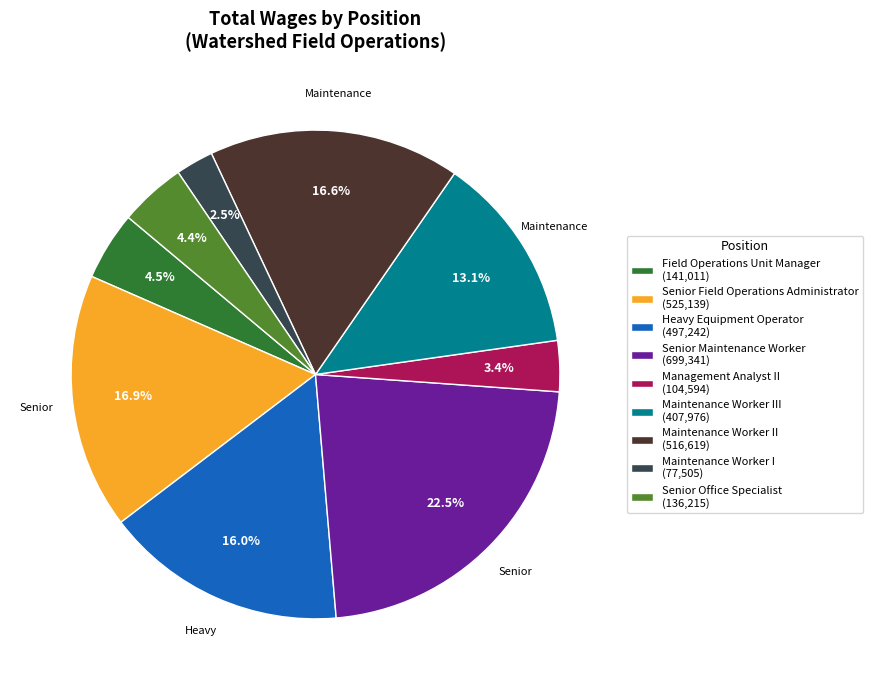

Approximately how many times larger is the value at Maintenance Worker III (407,976) compared to Heavy Equipment Operator (497,242)?

0.8